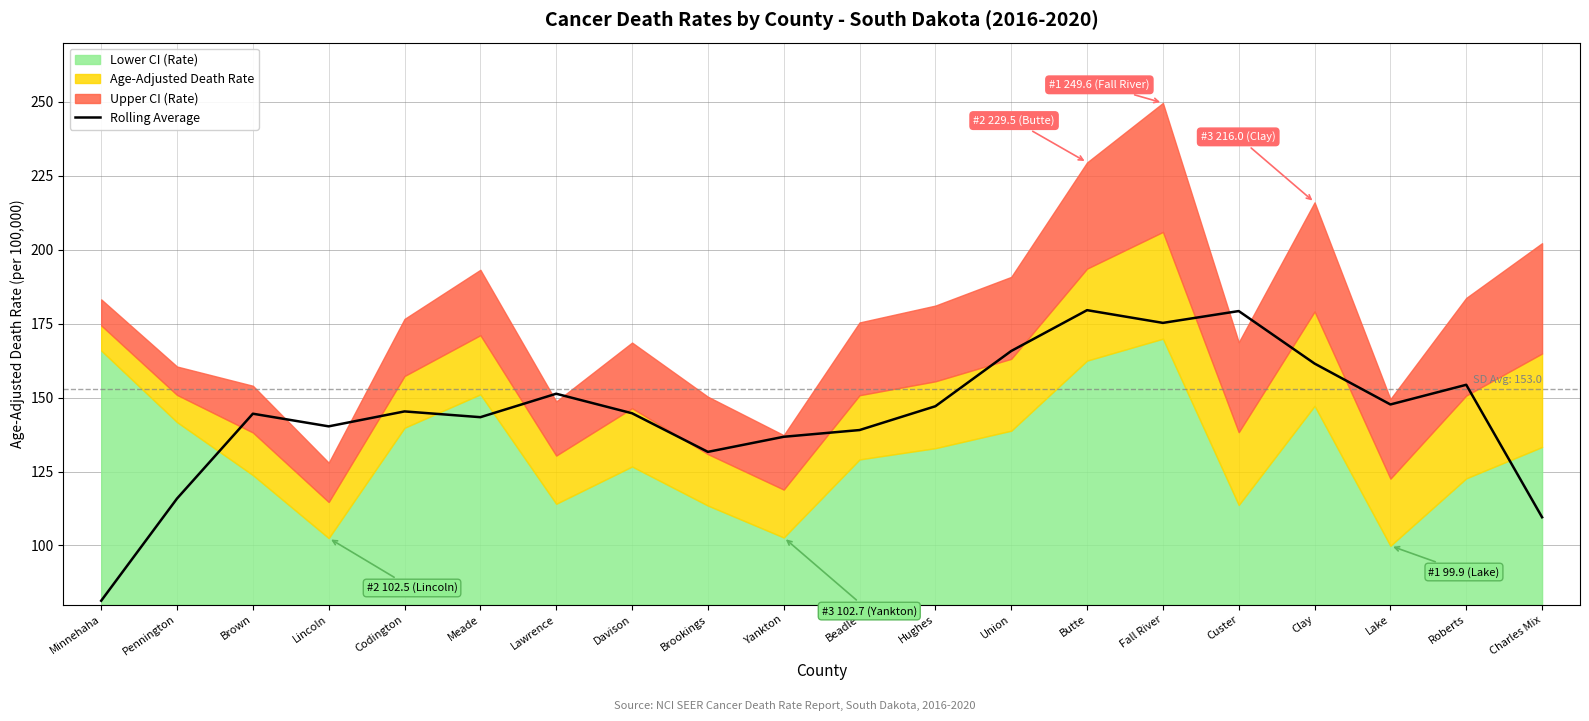

What value does the data have at Union?

165.8